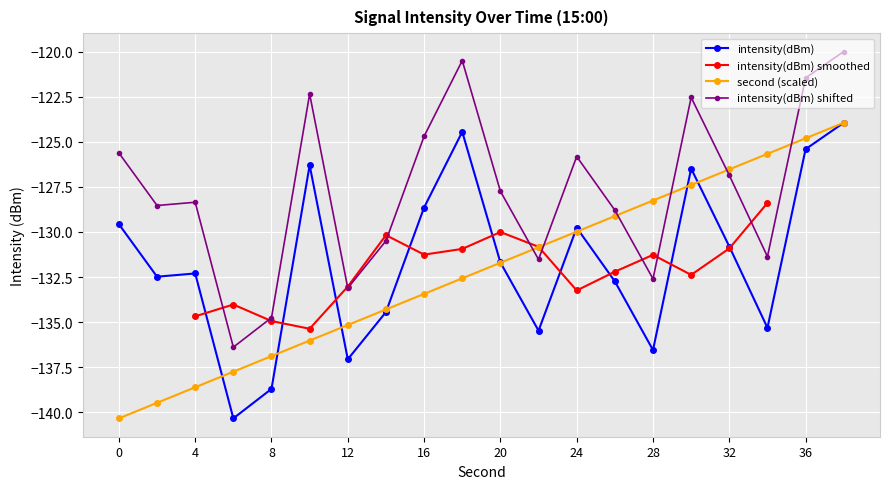

How many data points in intensity(dBm) are above -131?

9